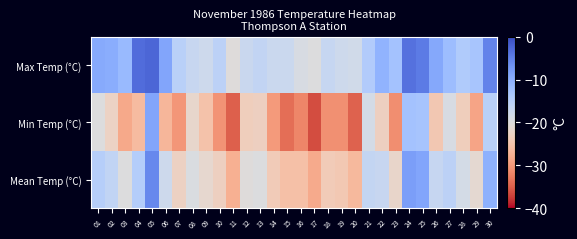

How many categories are shown in the chart?

30